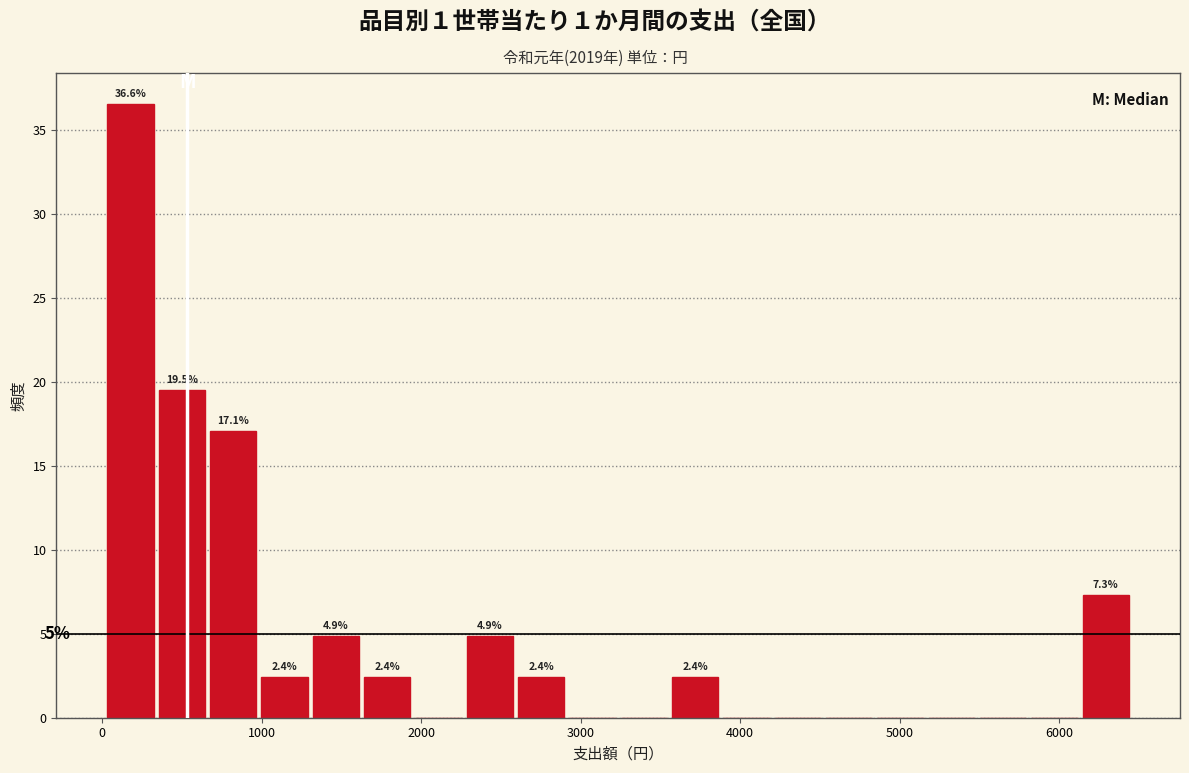

Around what value on the x-axis is the tallest bar? Give the approximate position of its centre, as read against the axis.

200